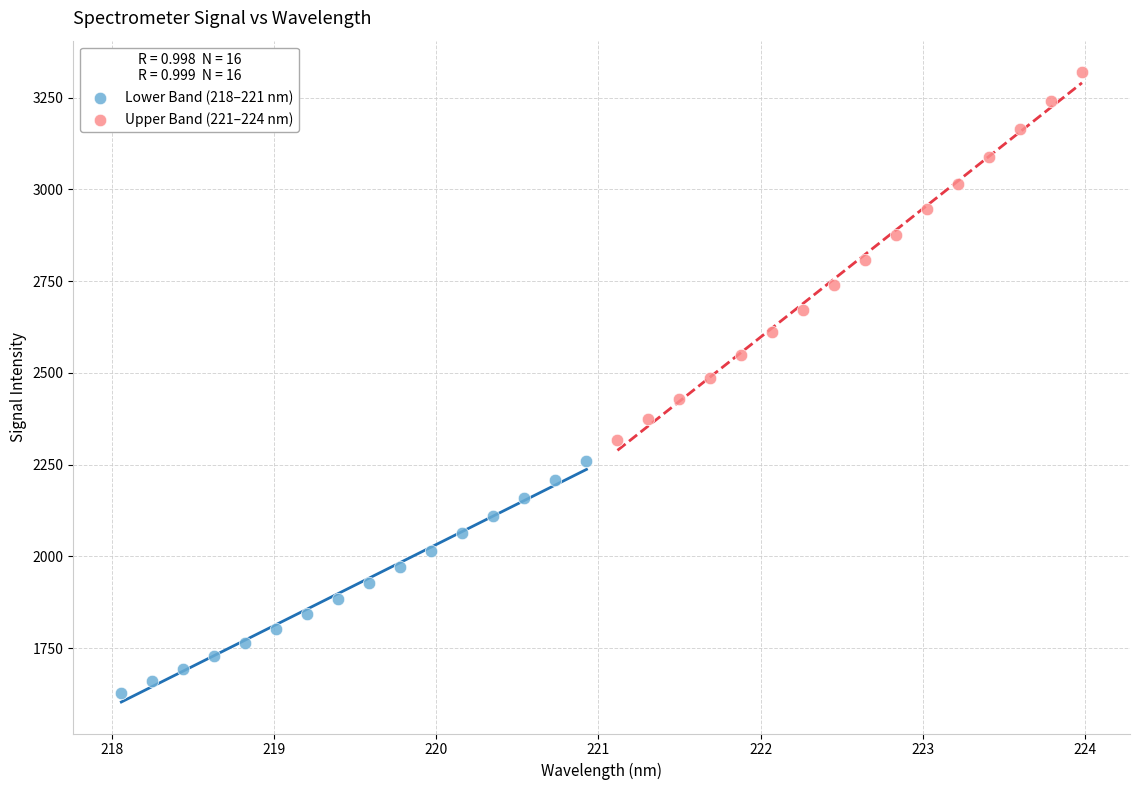

Which series reaches the maximum Y coordinate?

Upper Band (221–224 nm)